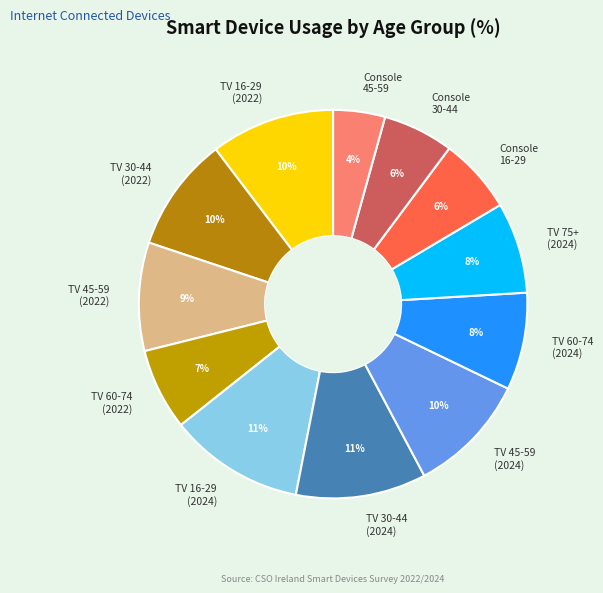

What is the smallest slice in the pie chart?

Console 45-59